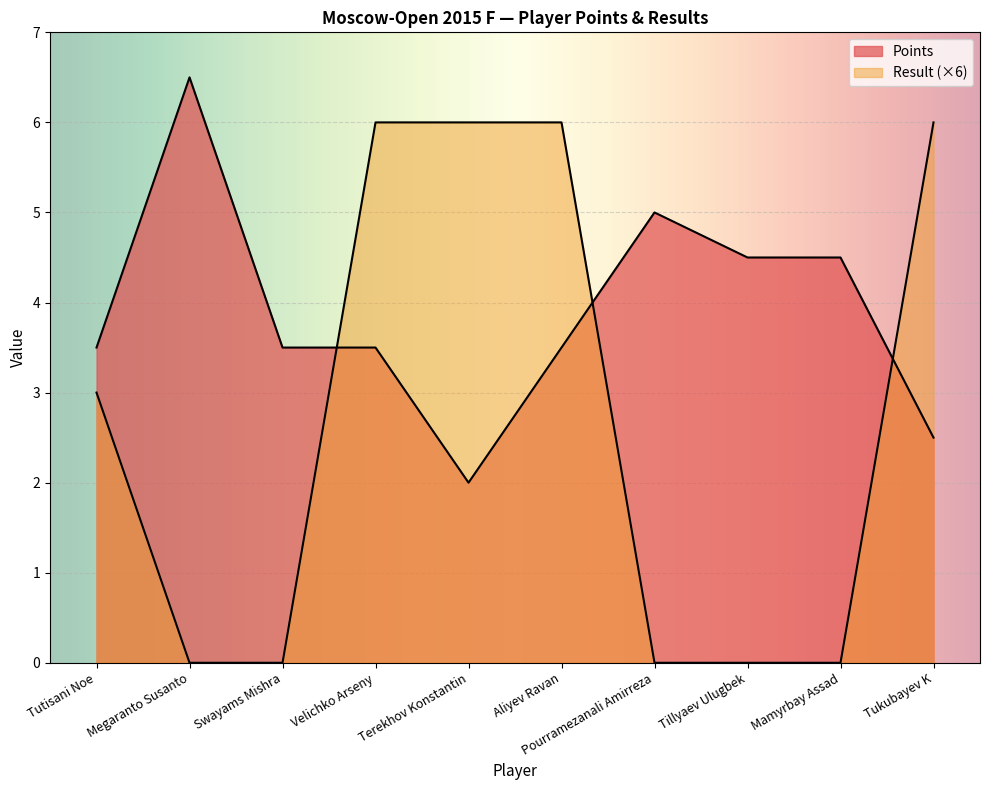

Which has a higher value, Pourramezanali Amirreza or Velichko Arseny?

Pourramezanali Amirreza